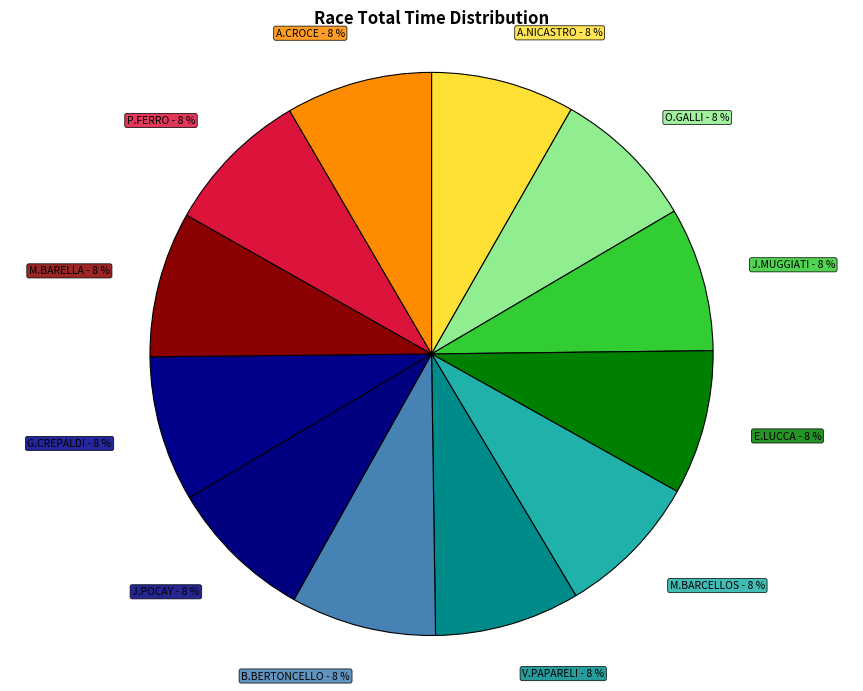

Count the number of slices in the pie.

12